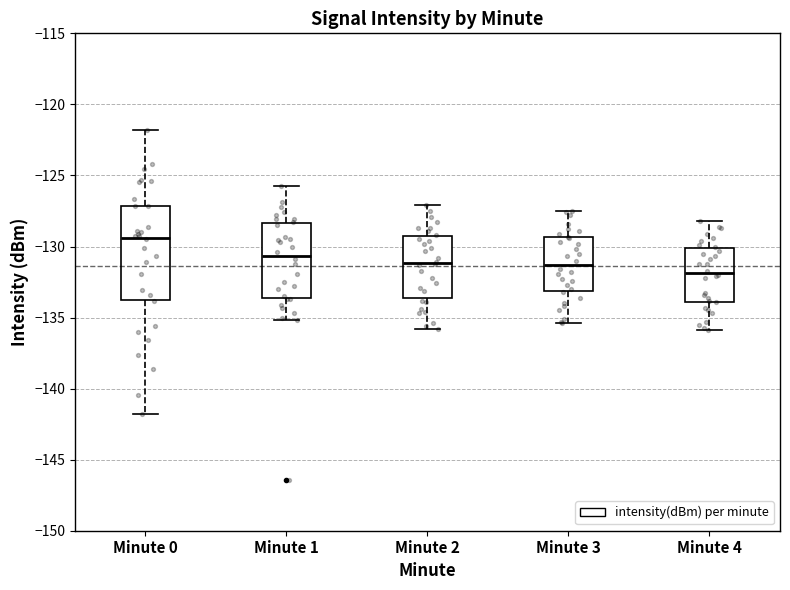

Which box has the lowest median line?

Minute 4